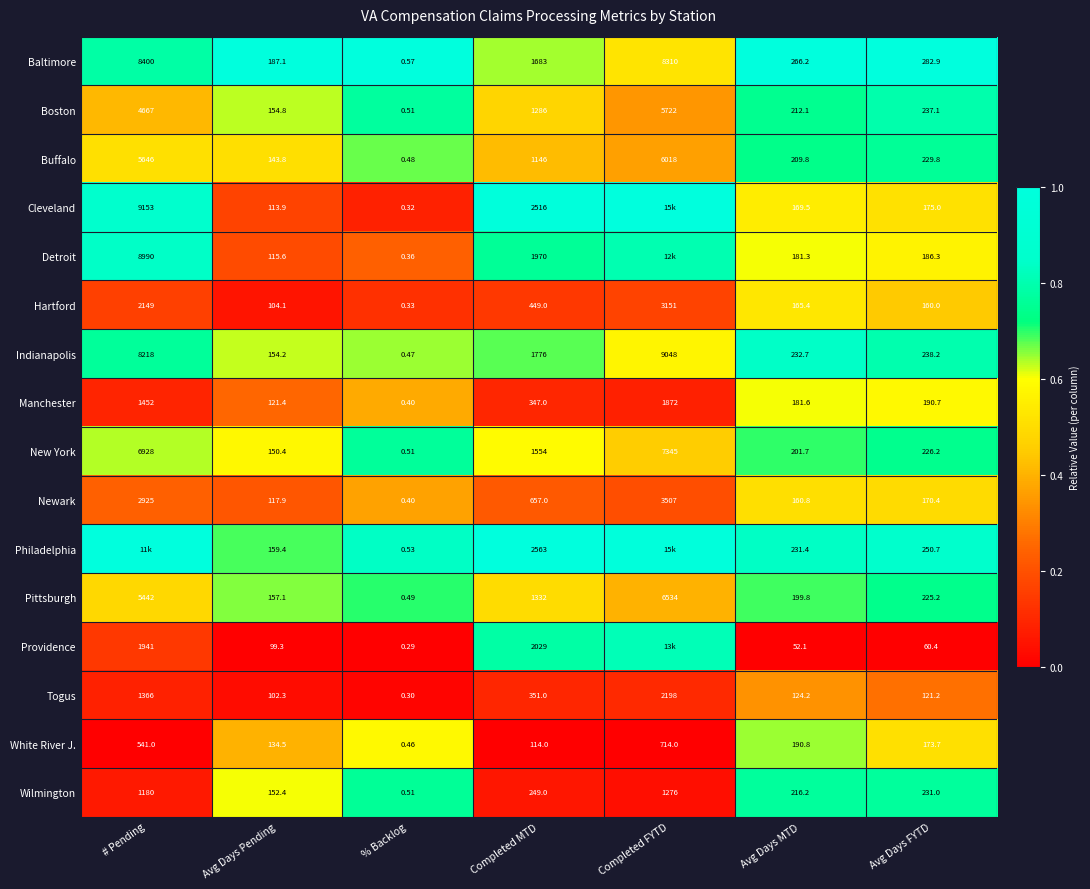

At which label is Buffalo closest to 3009?

Completed MTD